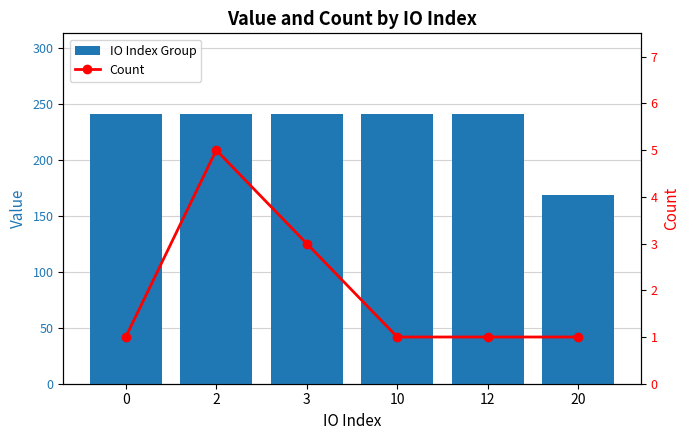

Reading right to left, list all the values displayed in this chart.

IO Index Group: 20=168.5	12=241.1	10=241.0	3=241.0	2=241.0	0=241.0
Count: 20=1.0	12=1.0	10=1.0	3=3.0	2=5.0	0=1.0